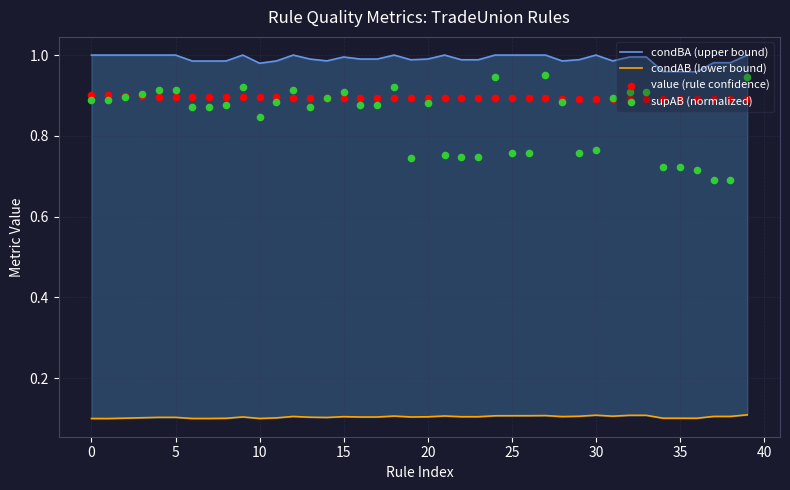

Is the value of condBA (upper bound) at 11 greater than the value of value (rule confidence) at 20?

Yes